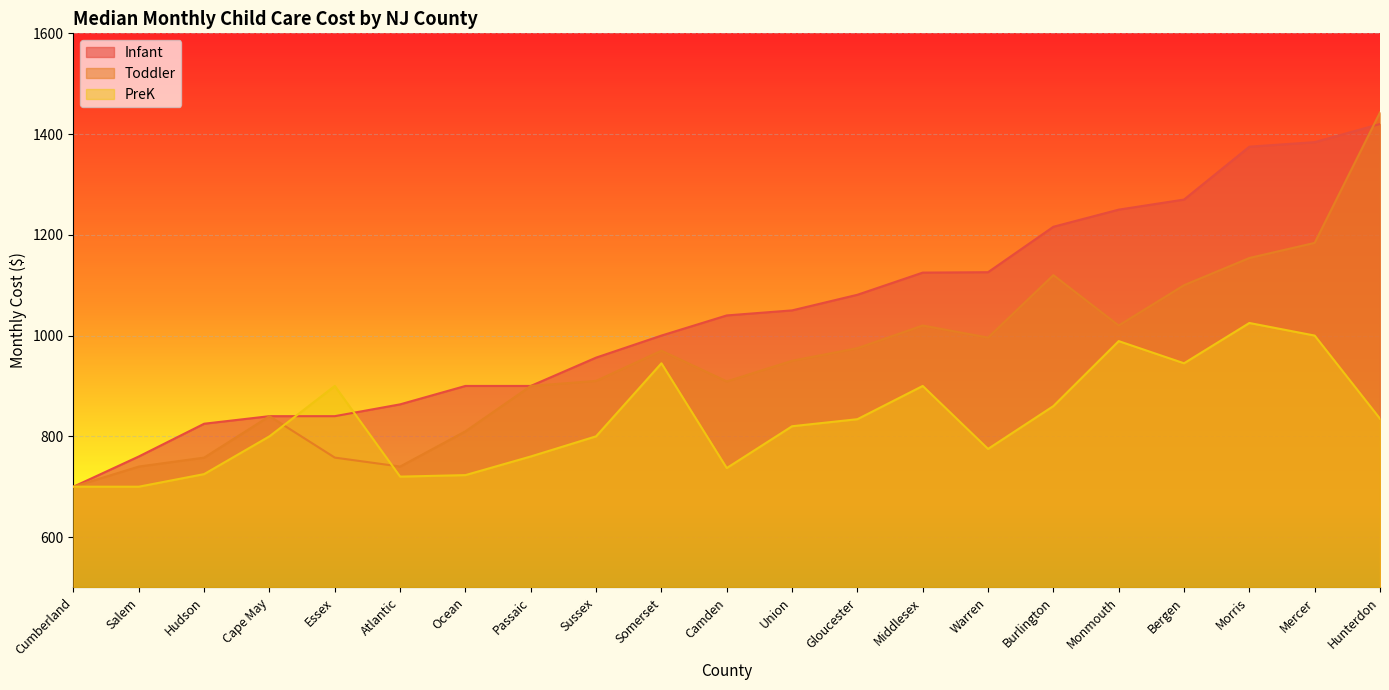

Reading left to right, transcribe all the data shown in this chart.

Infant: 700.0	760.0	825.0	840.0	840.0	863.5	900.0	900.0	956.2	1000.0	1040.0	1050.0	1081.0	1125.0	1125.8	1216.0	1250.0	1270.0	1375.0	1384.0	1420.0
Toddler: 700.0	740.0	757.8	840.0	757.8	740.0	810.0	900.0	910.0	970.0	909.0	950.0	975.0	1020.0	996.0	1120.0	1020.0	1100.0	1154.0	1184.0	1443.0
PreK: 700.0	700.0	725.0	800.0	900.0	720.0	723.0	760.0	800.0	945.0	737.0	820.0	834.0	900.0	775.0	860.0	989.0	945.0	1025.0	1000.0	835.0